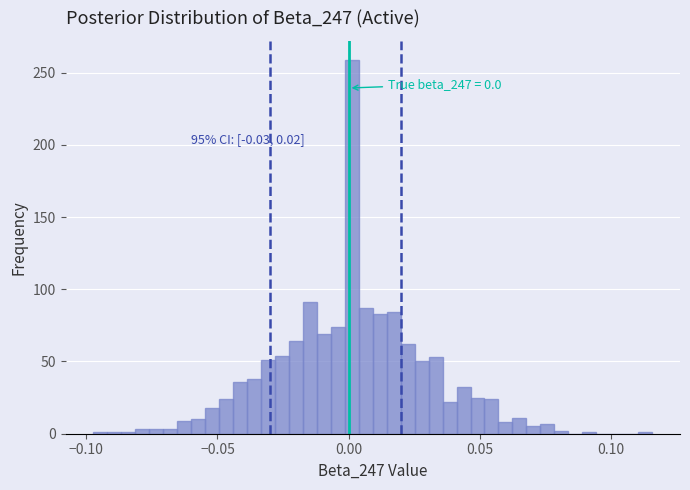

Read against the x-axis, roughly where is the centre of the tallest bar?

0.000